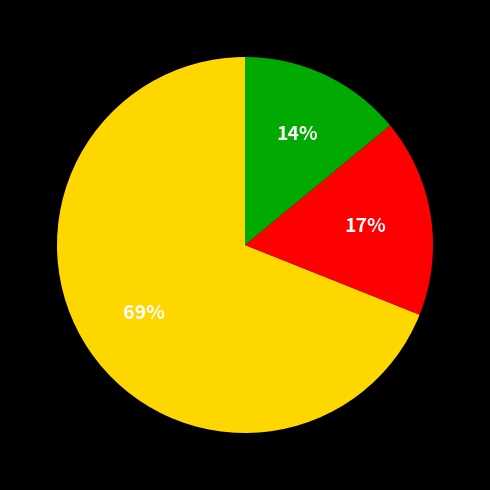

Does any single category account for the majority?

Yes